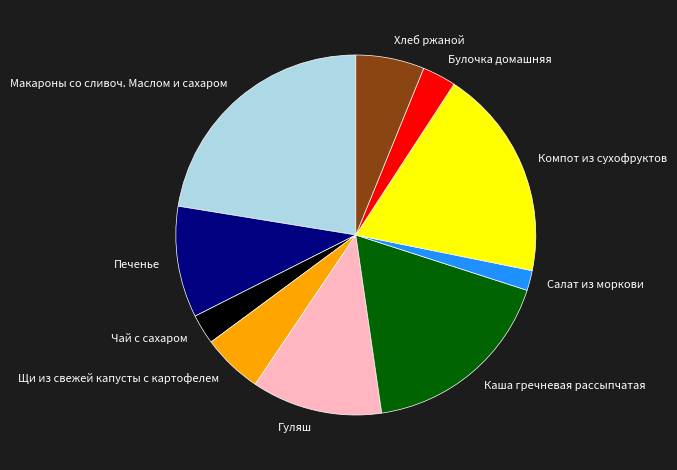

Is there any slice that represents more than half of the pie?

No